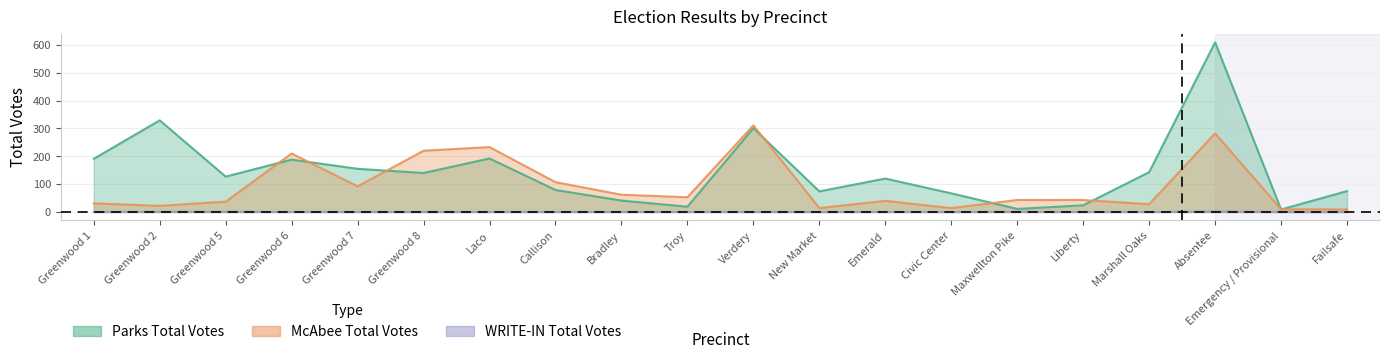

At which category does McAbee Total Votes reach its first local valley?

Greenwood 2